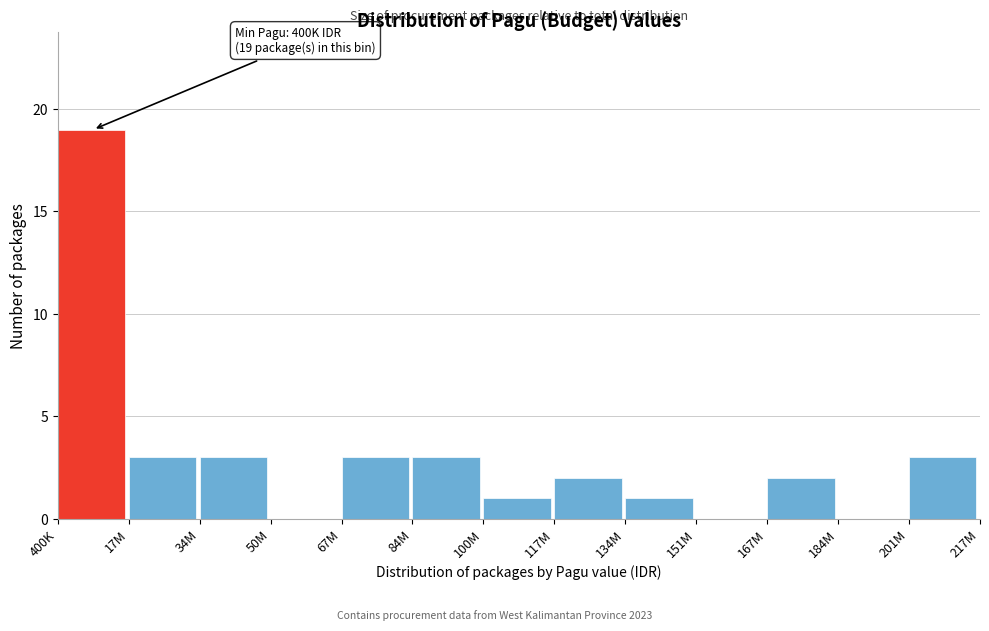

Reading left to right, extract all data points from this chart.

400K=19	17M=3	34M=3	50M=0	67M=3	84M=3	100M=1	117M=2	134M=1	151M=0	167M=2	184M=0	201M=3